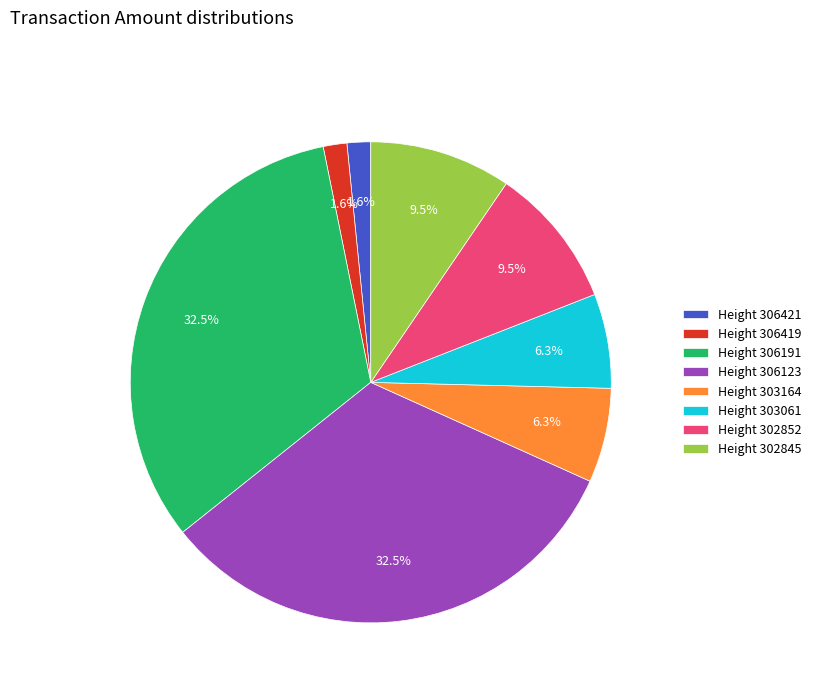

Between Height 303164 and Height 306419, which is larger?

Height 303164